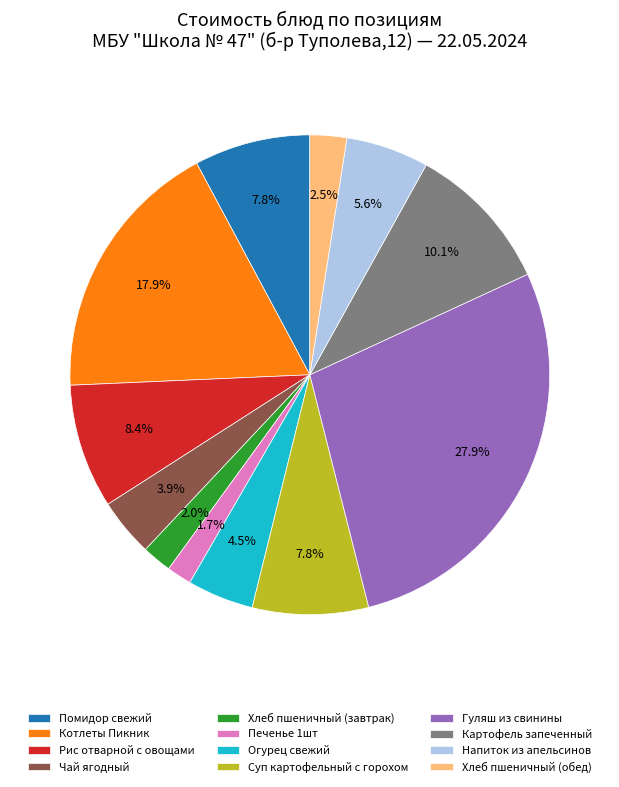

How many slices are in this pie chart?

12